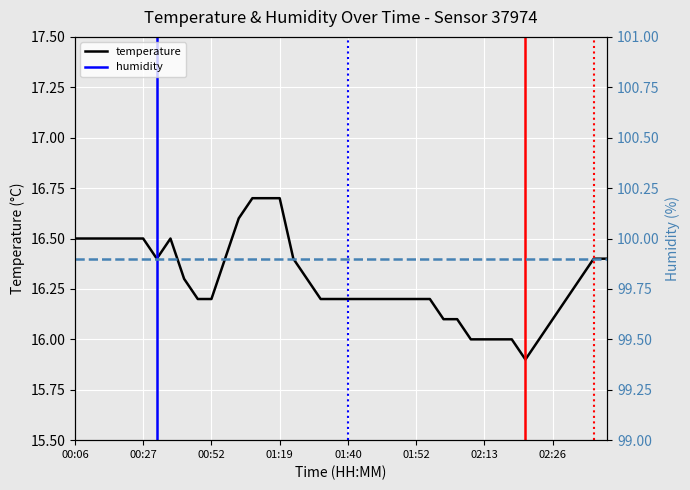

True or false: the data shows 8.9 at 02:24.

False